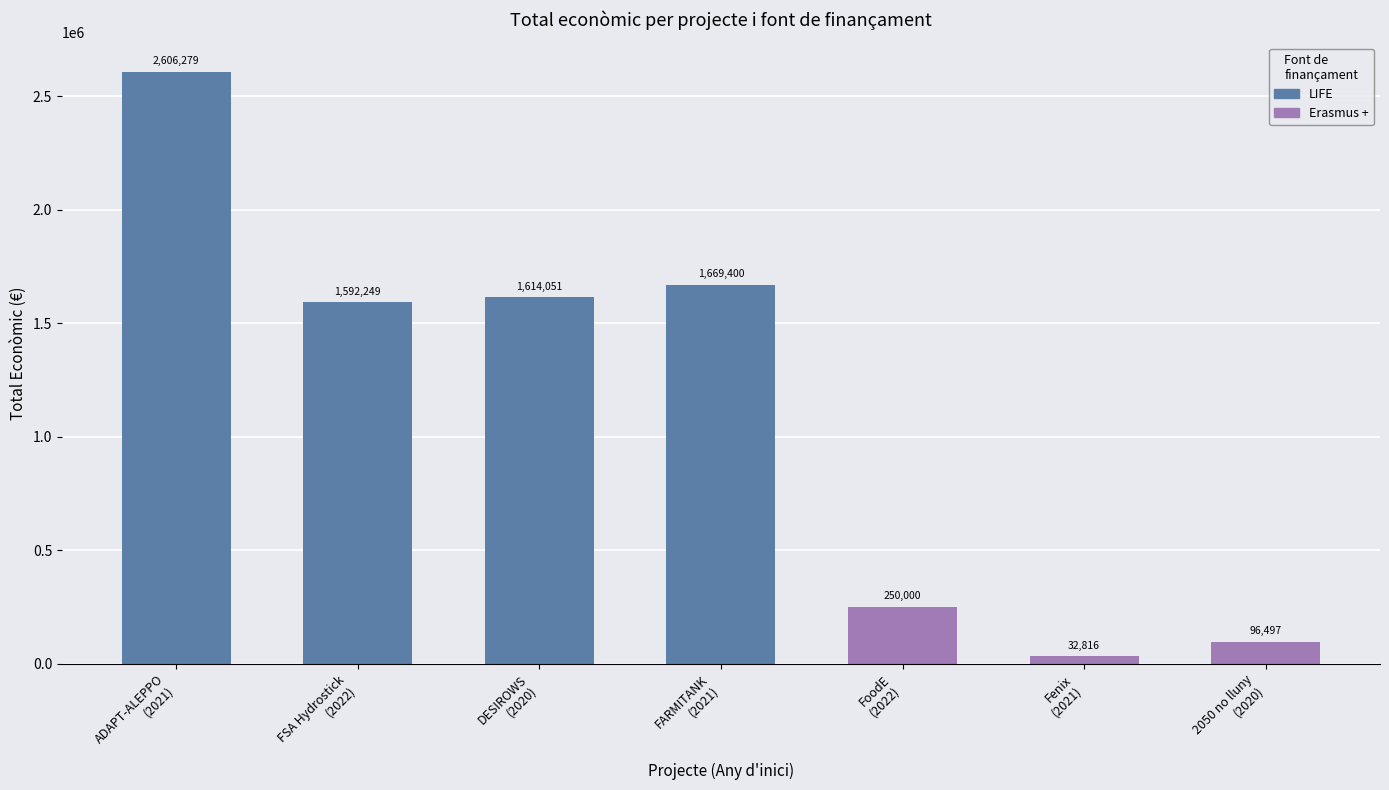

Reading right to left, extract all data points from this chart.

96497	32816	250000	1669400	1614051	1592249	2606279